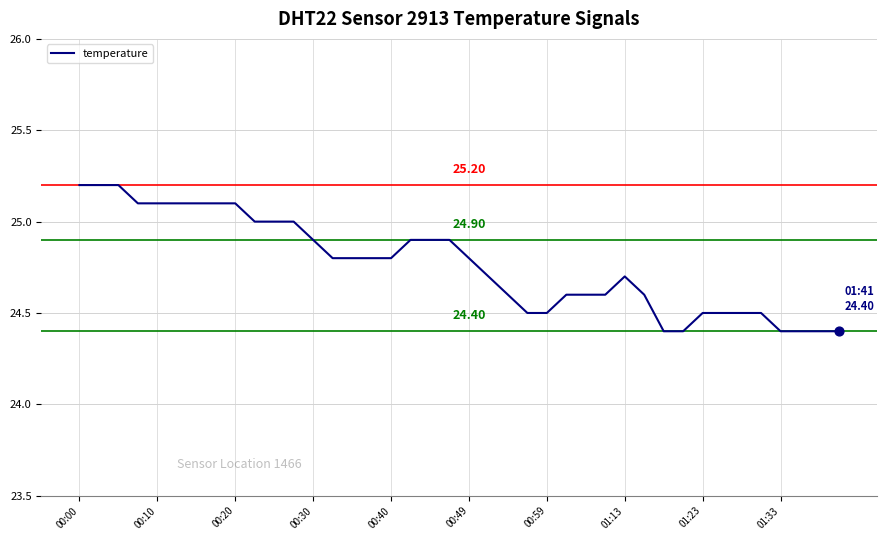

What is the difference between the maximum and minimum values?

0.8